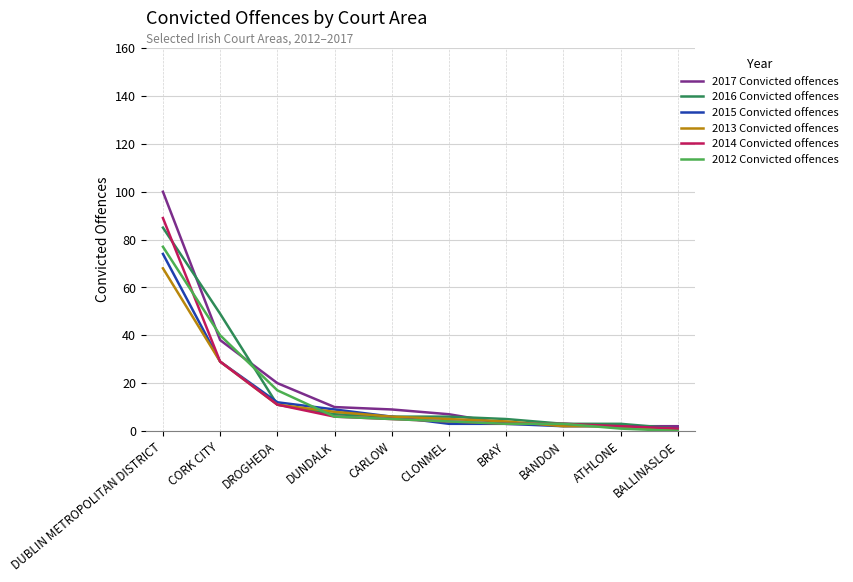

The value of 2015 Convicted offences at DUNDALK is 9. True or false?

True